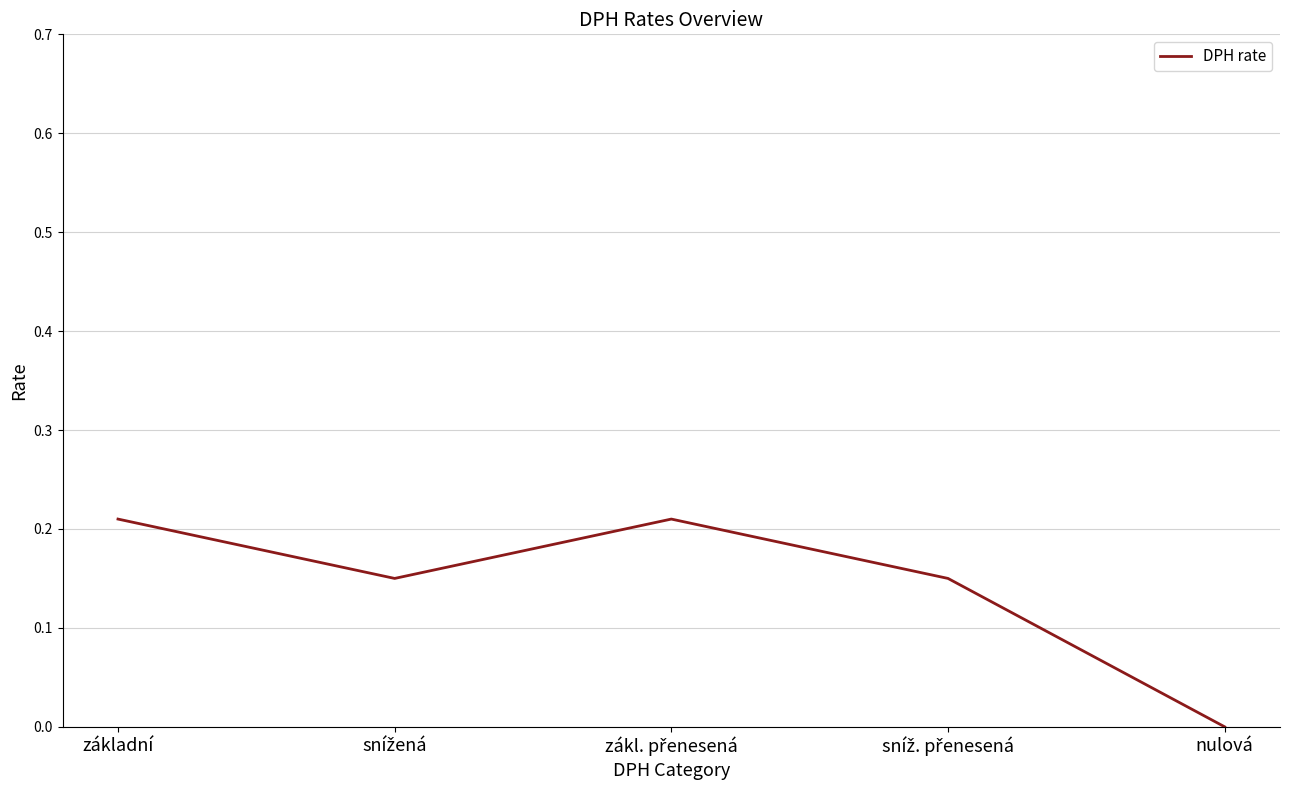

The value at nulová is -0.1. True or false?

False